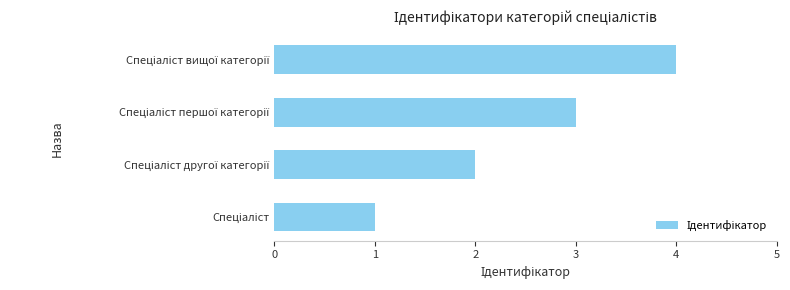

What is the greatest value displayed?

4